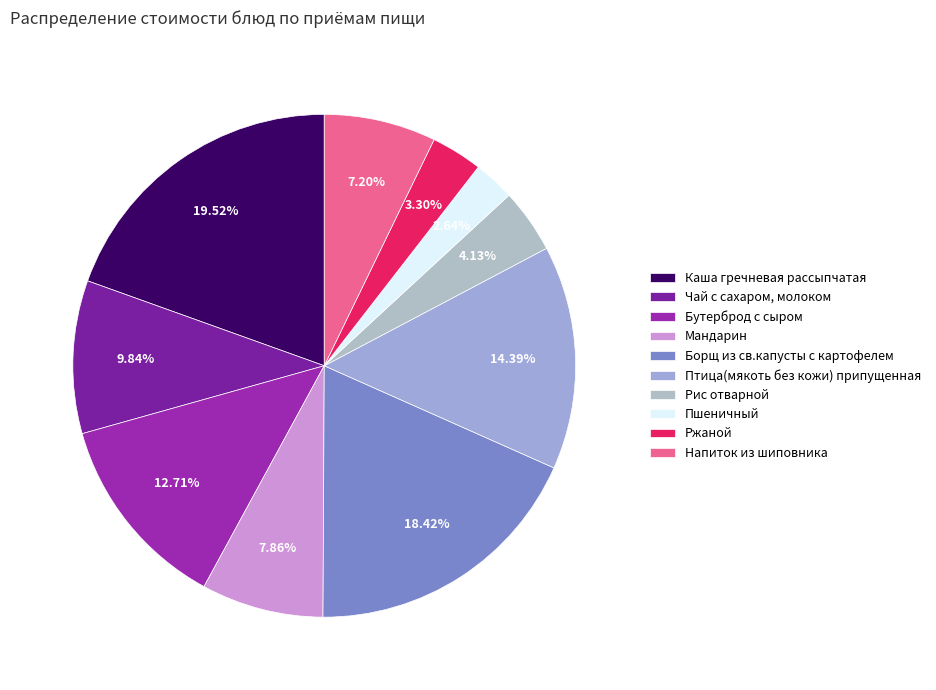

To the nearest percent, what portion does Птица(мякоть без кожи) припущенная represent?

14%